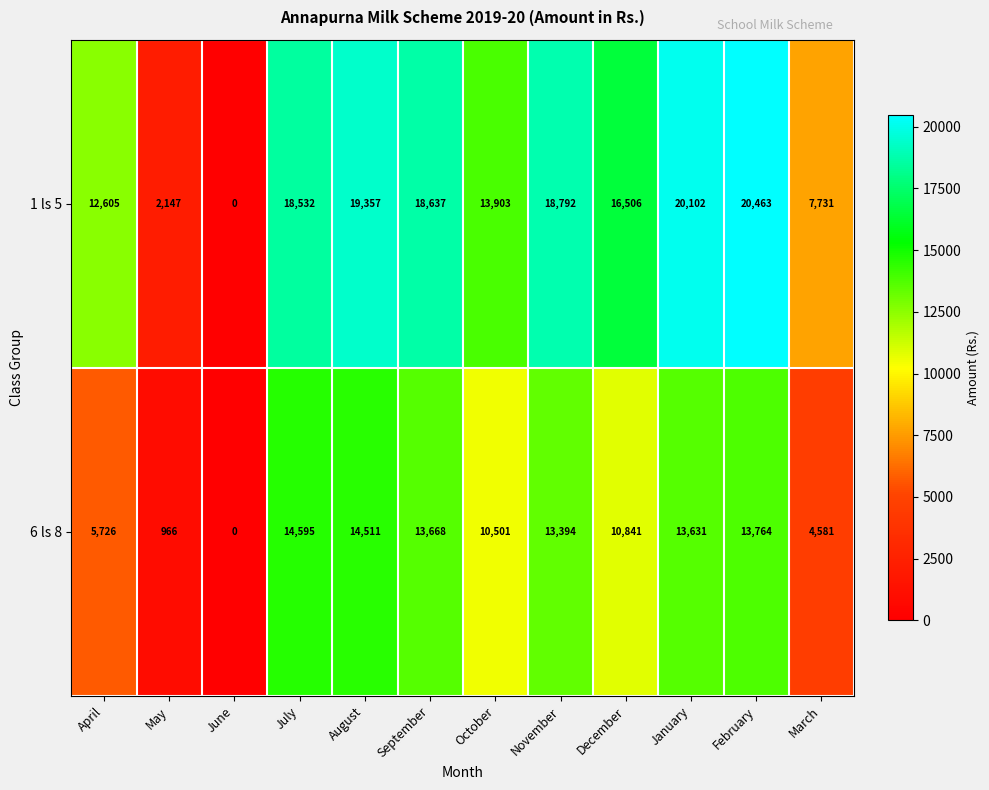

Where does the 6 ls 8 series first go above 13394?

July